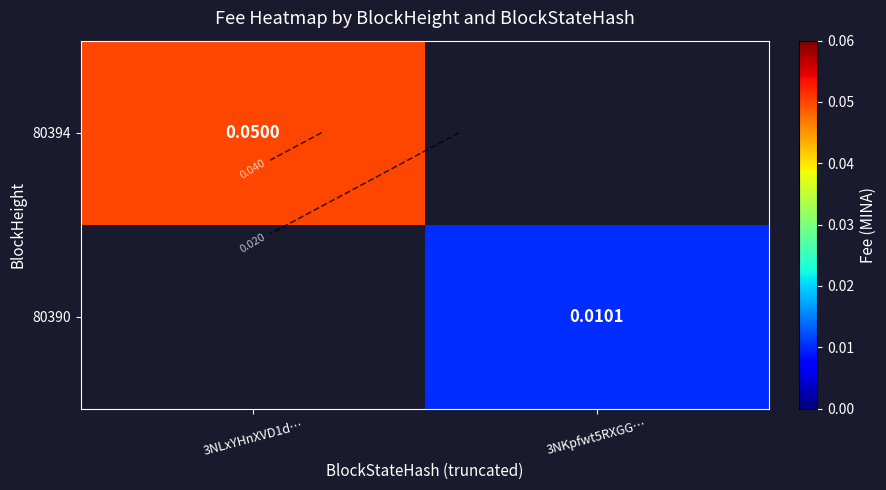

Which category has the highest value in the 80394 series?

3NLxYHnXVD1d…